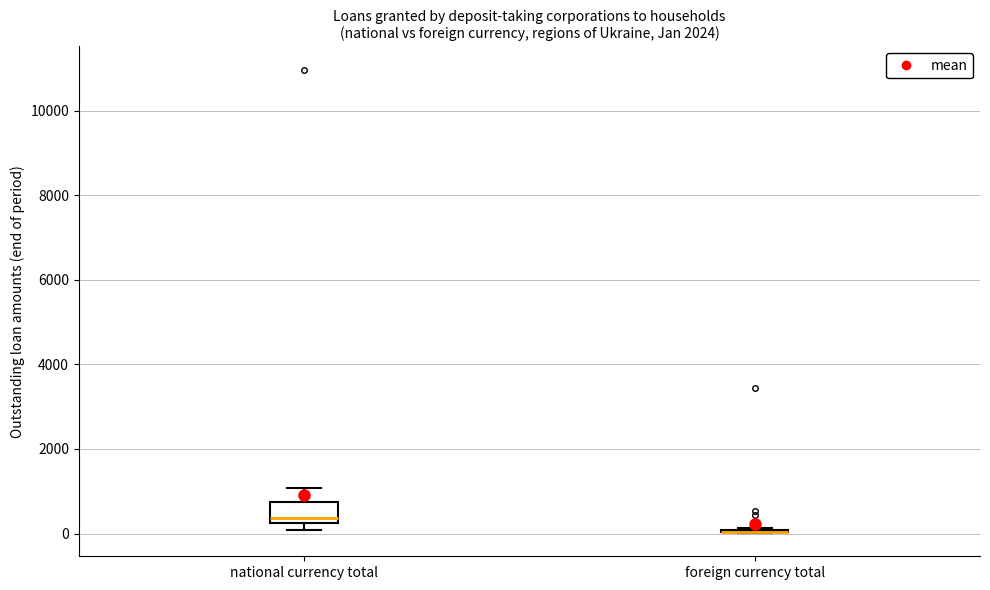

Reading left to right, read every box against the y-axis: the position of its median line, the range the box covers, and the ends of its whiskers. The values are not printed on the chart, so give them approximately, as read against the axis.

national currency total: median 400, box 200 to 800, whiskers 0 to 1000
foreign currency total: box collapsed to a line at 0, whiskers 0 to 200